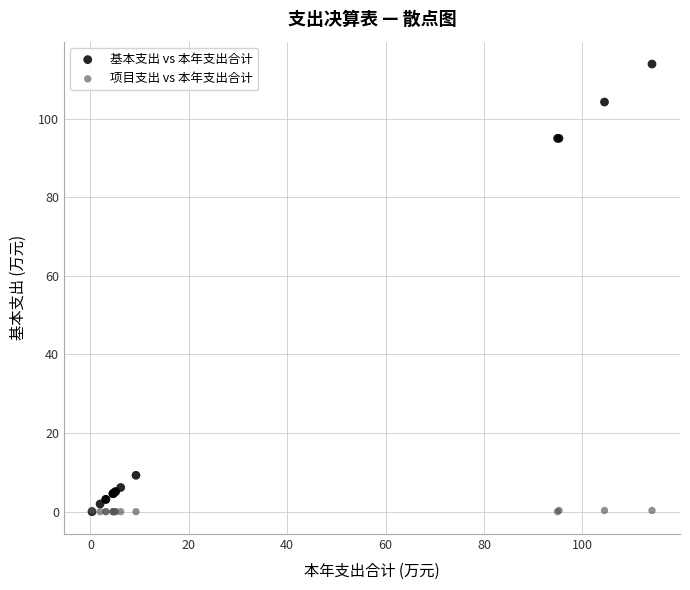

Which series contains the highest Y value?

基本支出 vs 本年支出合计